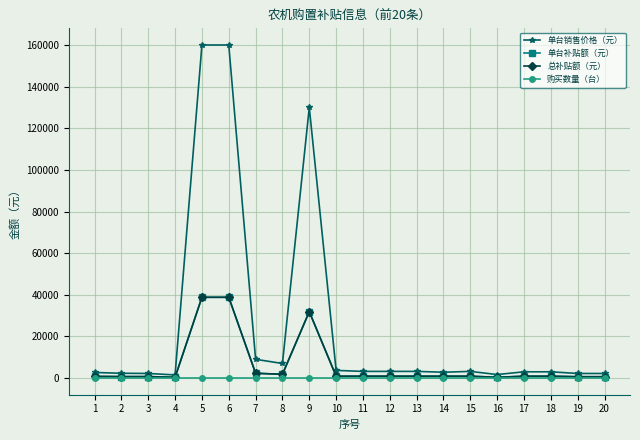

Does the chart have visible grid lines?

Yes